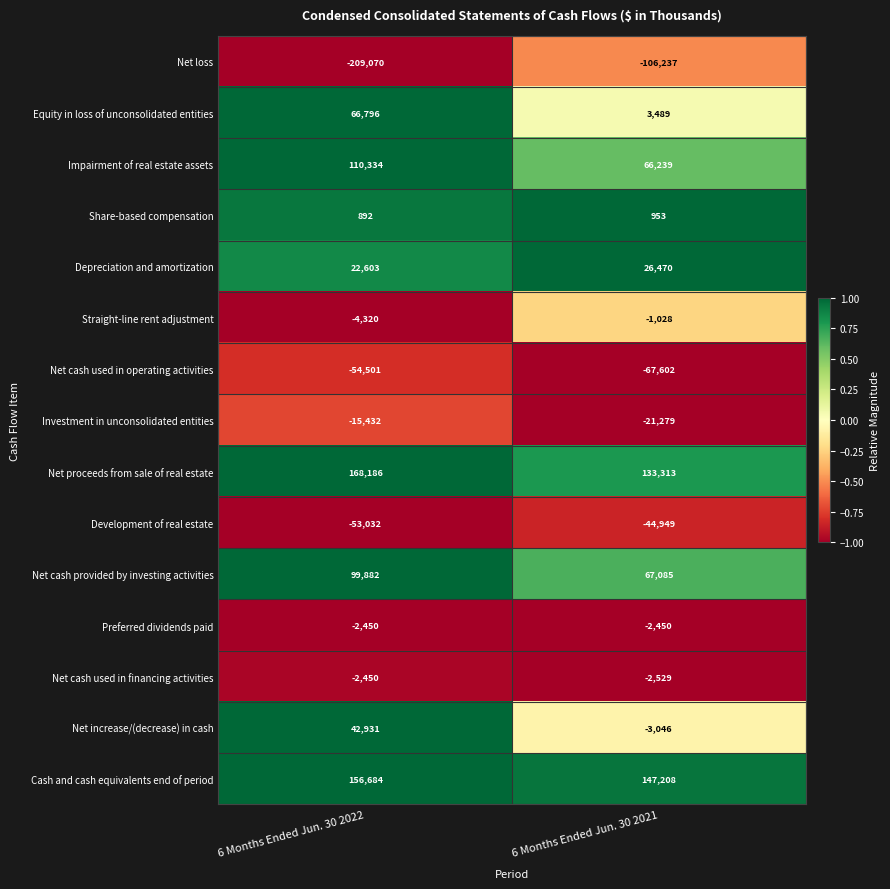

Is the value of Equity in loss of unconsolidated entities at 6 Months Ended Jun. 30 2022 greater than the value of Net loss at 6 Months Ended Jun. 30 2022?

Yes